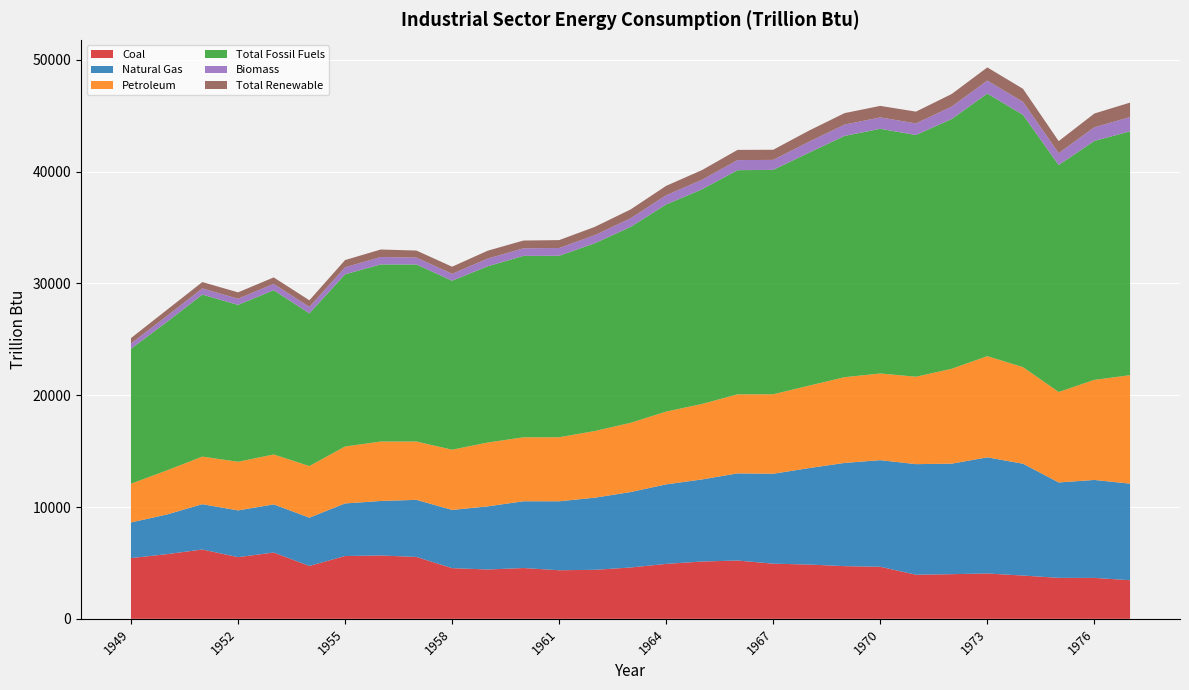

Reading left to right, list all the values displayed in this chart.

Coal: 5433.1	5781.2	6202.0	5516.6	5931.0	4729.6	5619.6	5666.9	5535.6	4532.8	4412.7	4543.3	4345.1	4384.5	4589.8	4914.6	5126.5	5215.0	4933.6	4854.8	4712.0	4656.2	3943.9	3993.4	4056.7	3870.2	3666.9	3660.5	3454.4
Natural Gas: 3188.5	3545.8	4051.8	4180.7	4304.1	4319.2	4700.9	4874.0	5107.3	5207.6	5646.6	5973.3	6169.8	6451.0	6748.1	7113.9	7339.2	7795.1	8043.4	8626.5	9233.8	9536.1	9891.6	9884.3	10388.3	10003.6	8531.8	8761.6	8635.4
Petroleum: 3460.7	3942.6	4258.4	4350.8	4466.5	4617.0	5093.2	5316.7	5215.3	5385.9	5713.0	5719.7	5726.2	5964.3	6192.7	6510.8	6750.2	7068.9	7110.3	7374.1	7670.8	7753.8	7820.1	8488.8	9050.8	8639.7	8092.1	8953.2	9704.8
Total Fossil Fuels: 12075.6	13270.5	14490.7	14036.3	14692.6	13659.1	15403.7	15844.5	15840.8	15119.5	15763.9	16230.6	16233.2	16794.3	17523.2	18528.8	19197.5	20054.1	20072.0	20838.0	21580.5	21888.5	21622.5	22340.5	23488.4	22569.6	20304.3	21375.2	21809.2
Biomass: 468.3	532.2	552.9	551.7	565.9	576.2	631.1	661.4	616.4	619.6	692.0	679.9	695.4	728.2	774.8	826.7	854.9	901.9	894.7	981.9	1014.2	1018.9	1040.0	1112.7	1164.9	1159.1	1063.3	1219.9	1281.2
Total Renewable: 485.4	549.1	568.7	567.4	580.9	591.8	642.3	672.4	627.1	631.1	703.5	692.2	706.9	739.8	785.9	837.7	865.6	912.8	906.4	993.5	1025.4	1030.0	1051.0	1124.0	1176.3	1169.9	1073.9	1230.9	1291.9